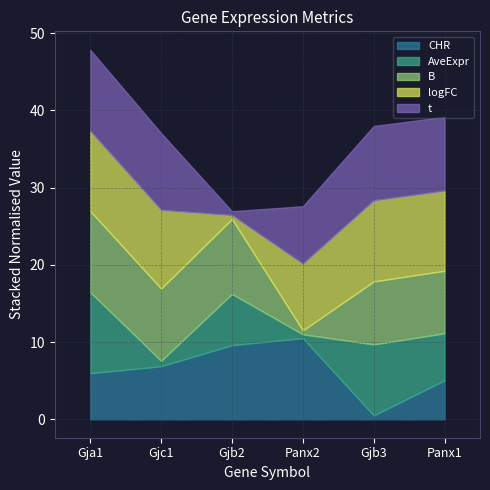

What is the label of the 3rd point from the left?

Gjb2